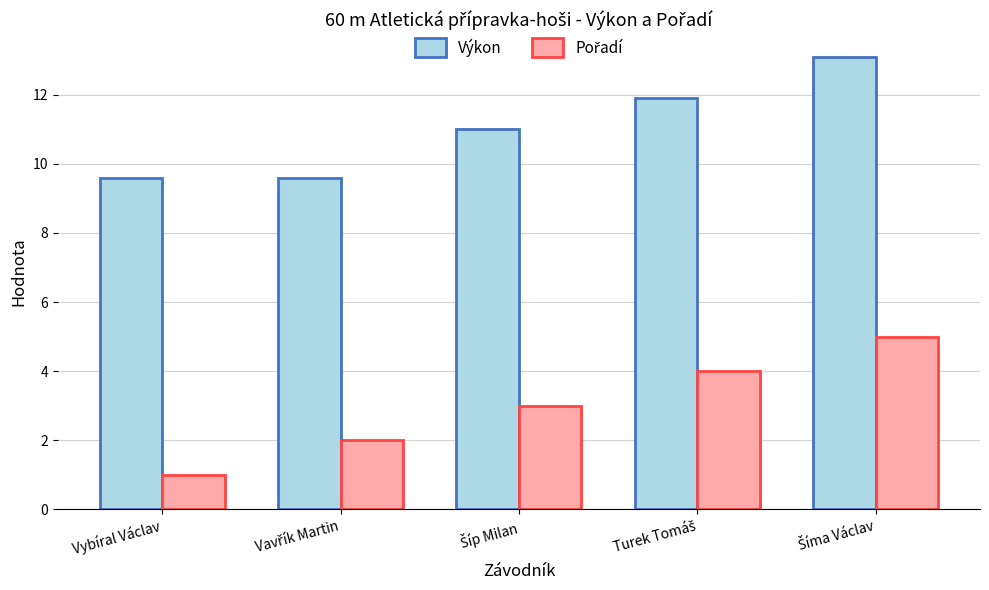

What is the difference between the second highest and second lowest values in the Výkon series?

2.3